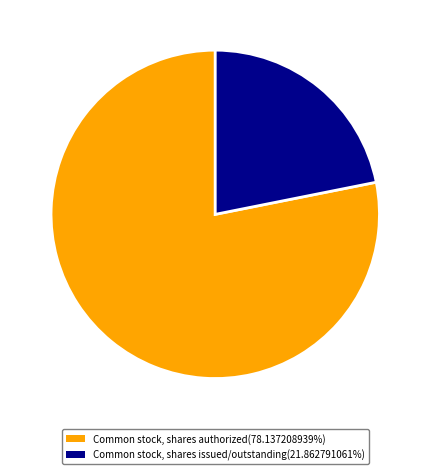

Rank the categories by value from highest to lowest.

Common stock, shares authorized, Common stock, shares issued/outstanding